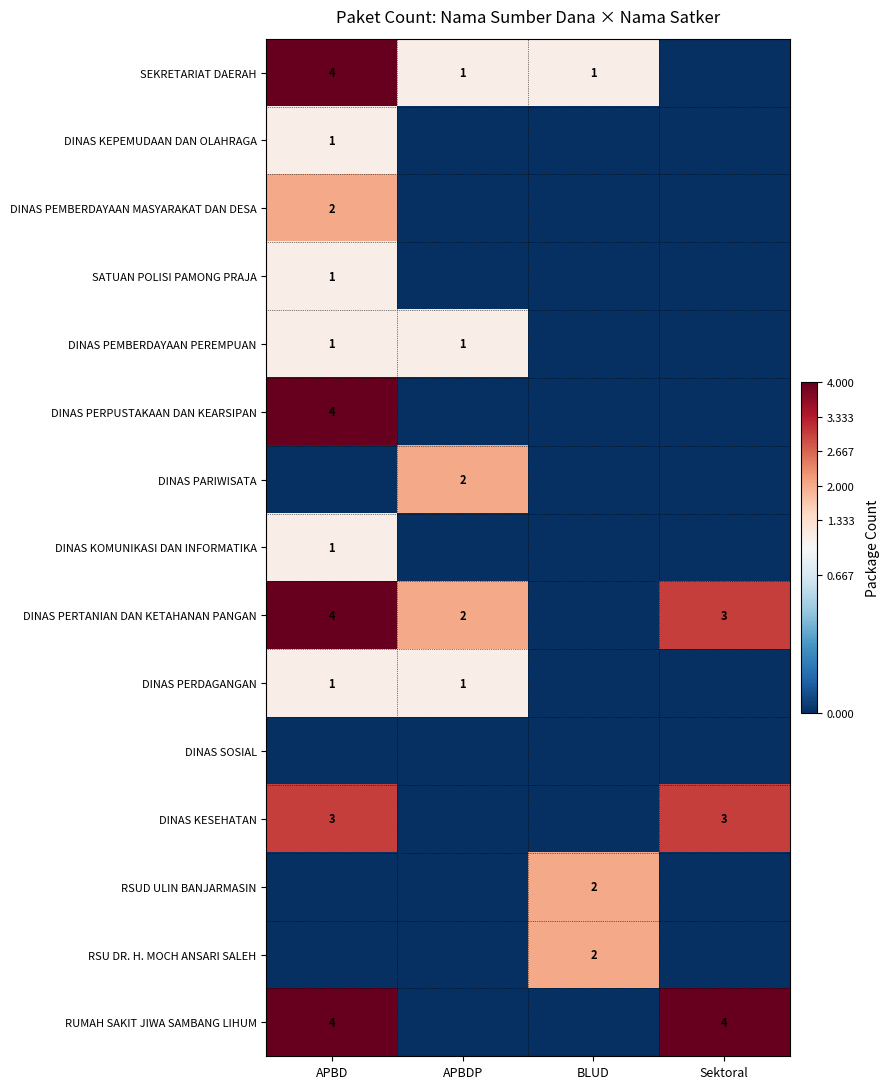

Is it true that DINAS PERDAGANGAN equals 1 at APBD?

True